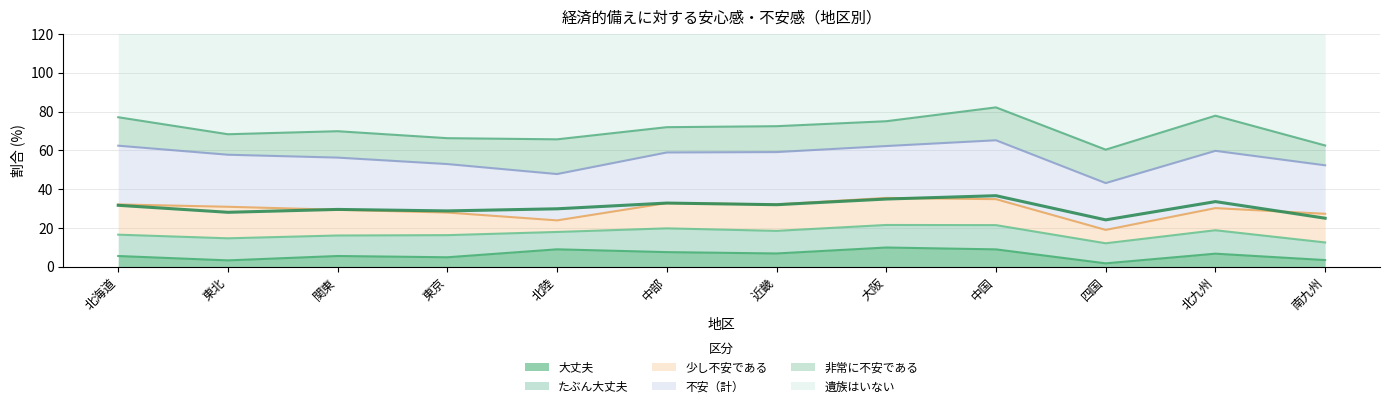

True or false: 遺族はいない and 不安（計） cross at least once.

False